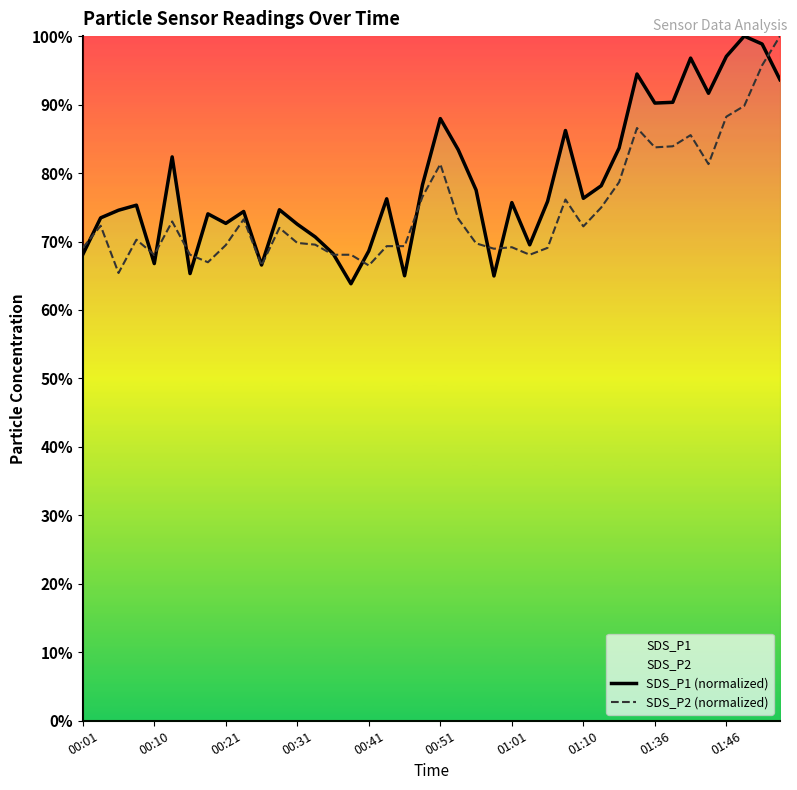

True or false: SDS_P2 (normalized) has more than 2 interior local peaks.

True